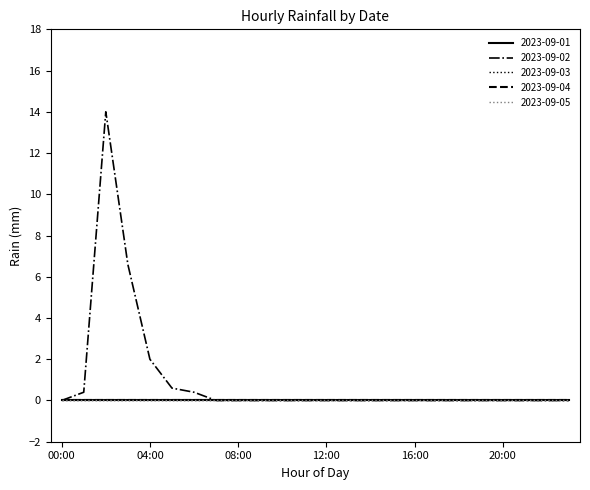

Does the chart have visible grid lines?

No